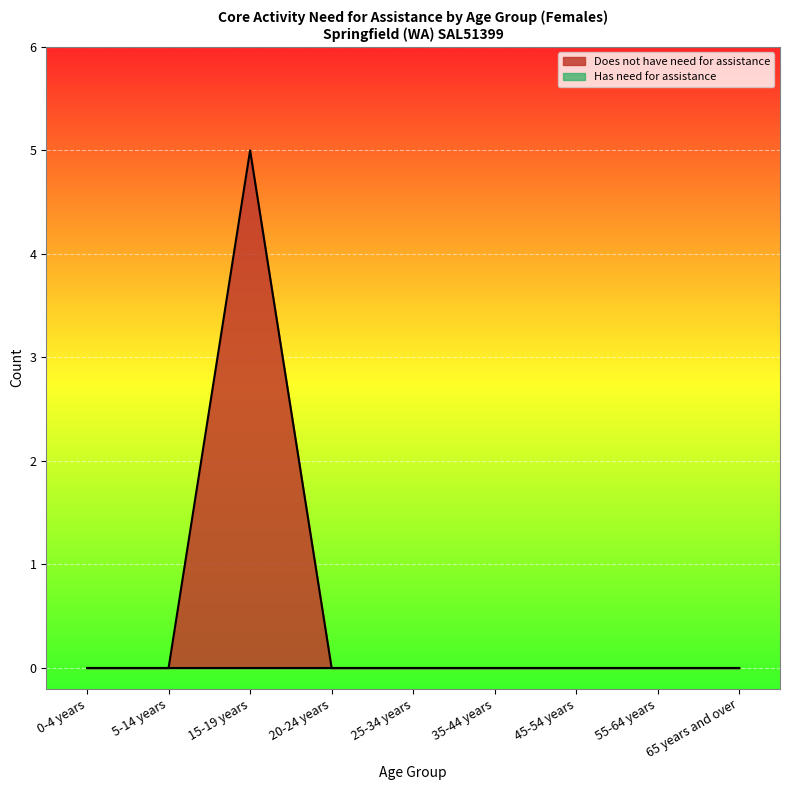

How many positive values are there?

1